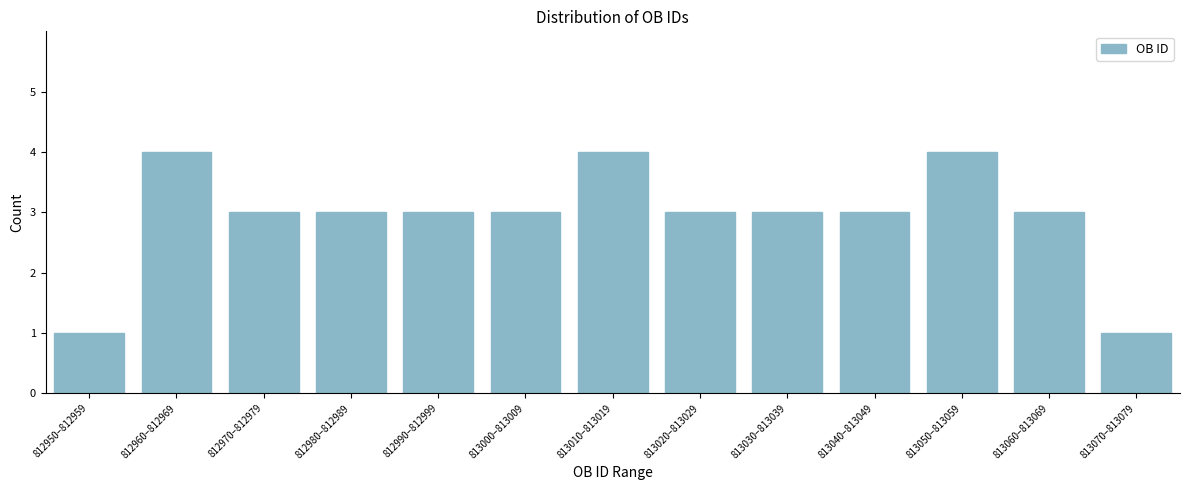

Reading right to left, transcribe all the data shown in this chart.

813070–813079=1	813060–813069=3	813050–813059=4	813040–813049=3	813030–813039=3	813020–813029=3	813010–813019=4	813000–813009=3	812990–812999=3	812980–812989=3	812970–812979=3	812960–812969=4	812950–812959=1